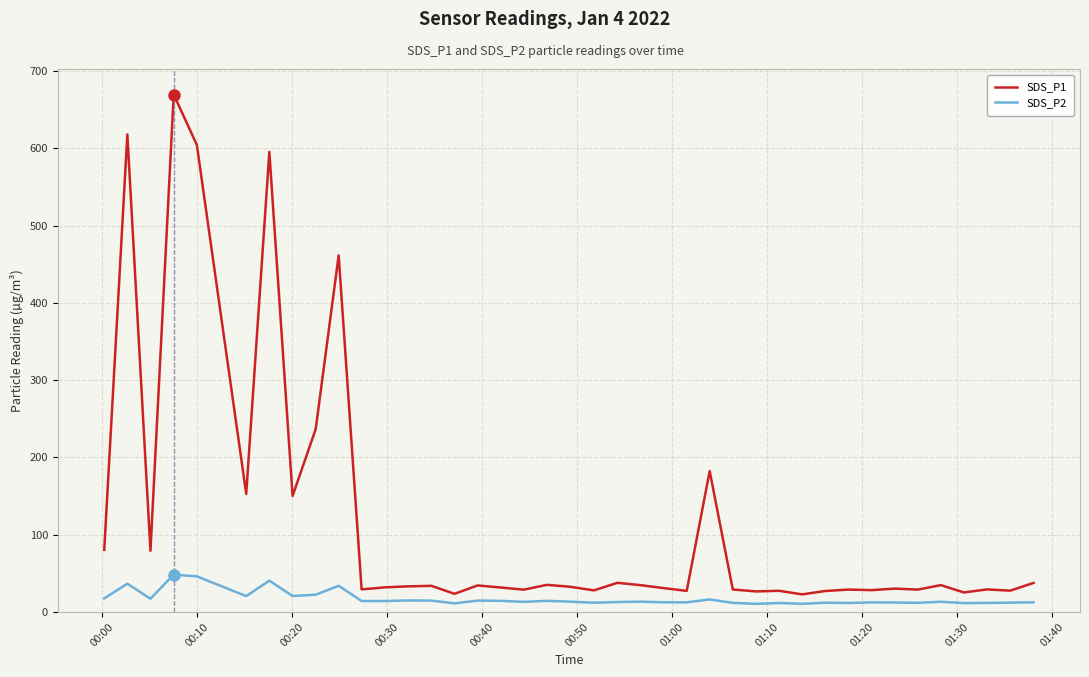

Which series has the widest spread of values?

SDS_P1